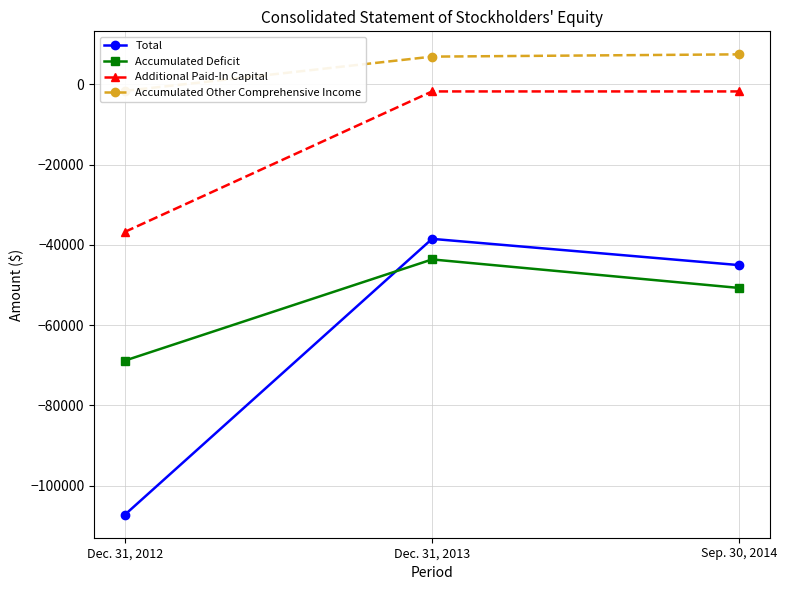

What is the sum of all Accumulated Deficit values?

-163263